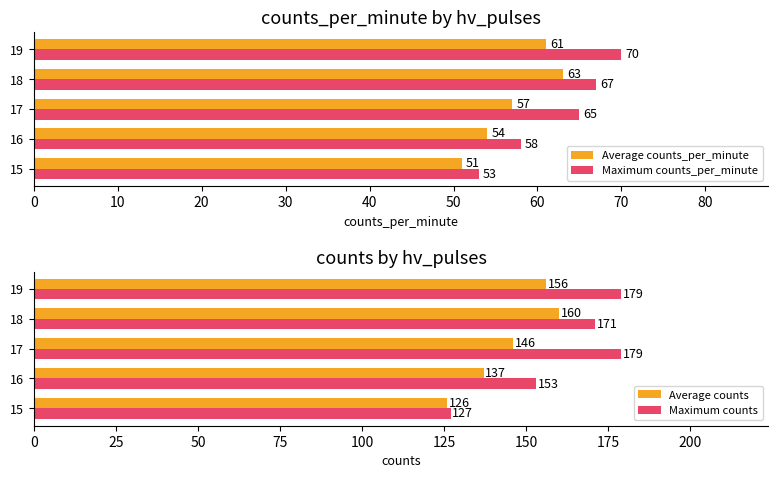

What is the value of the Maximum counts bar at the 1st from the left?

127